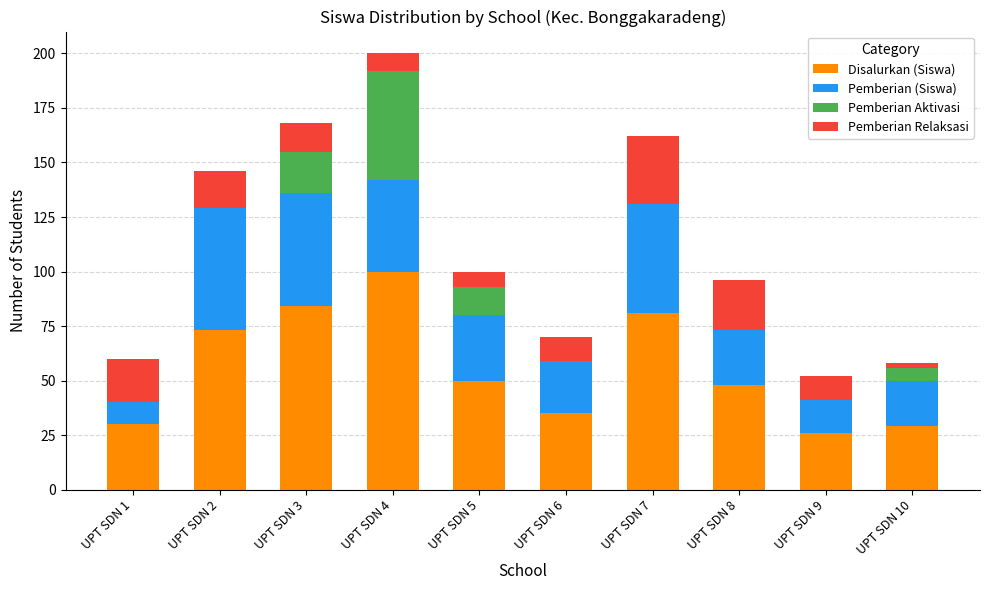

The value of Disalurkan (Siswa) at UPT SDN 2 is 73. True or false?

True